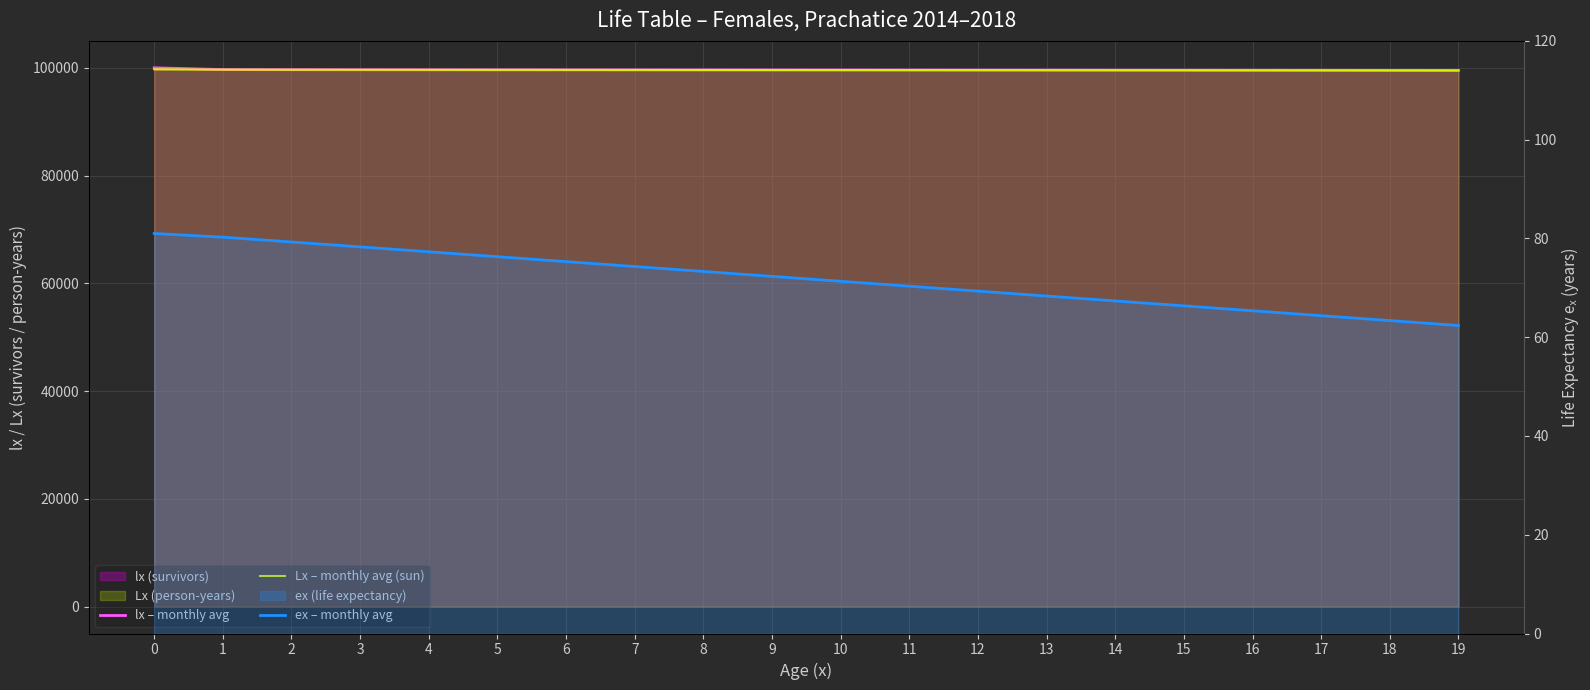

How many categories are shown in the chart?

20